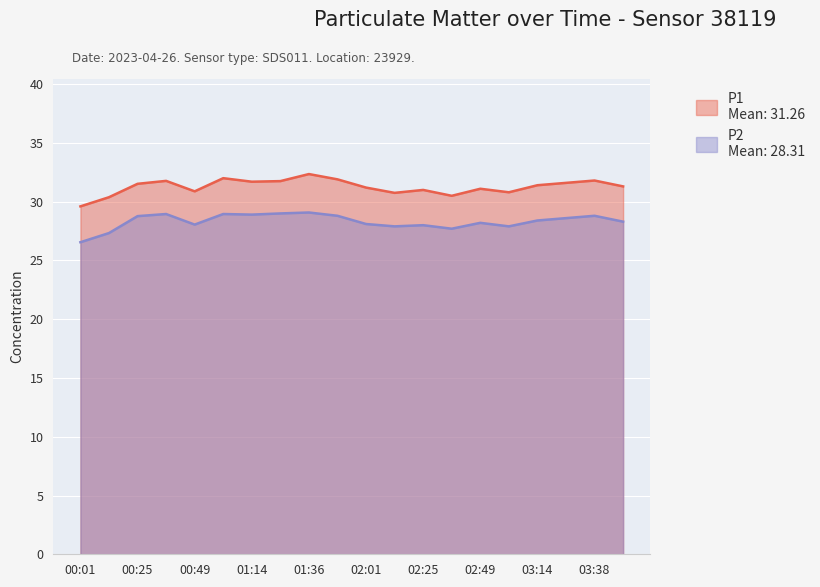

How many data points in P2 are less than 28?

5